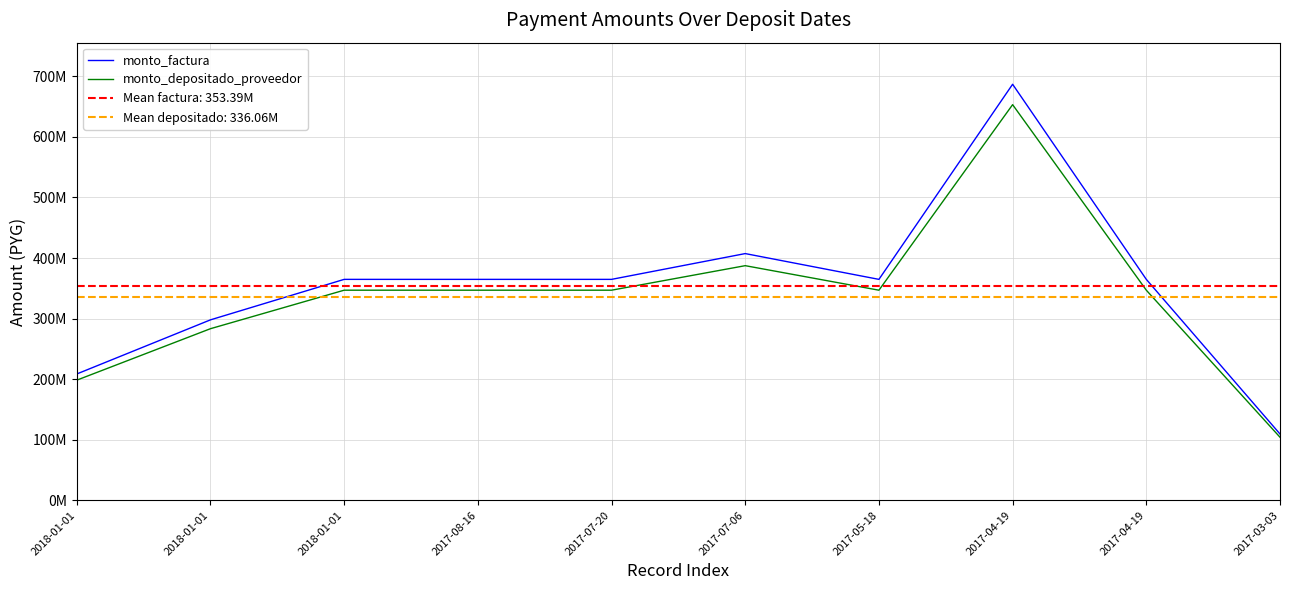

Which category has the highest value across all series?

2017-04-19